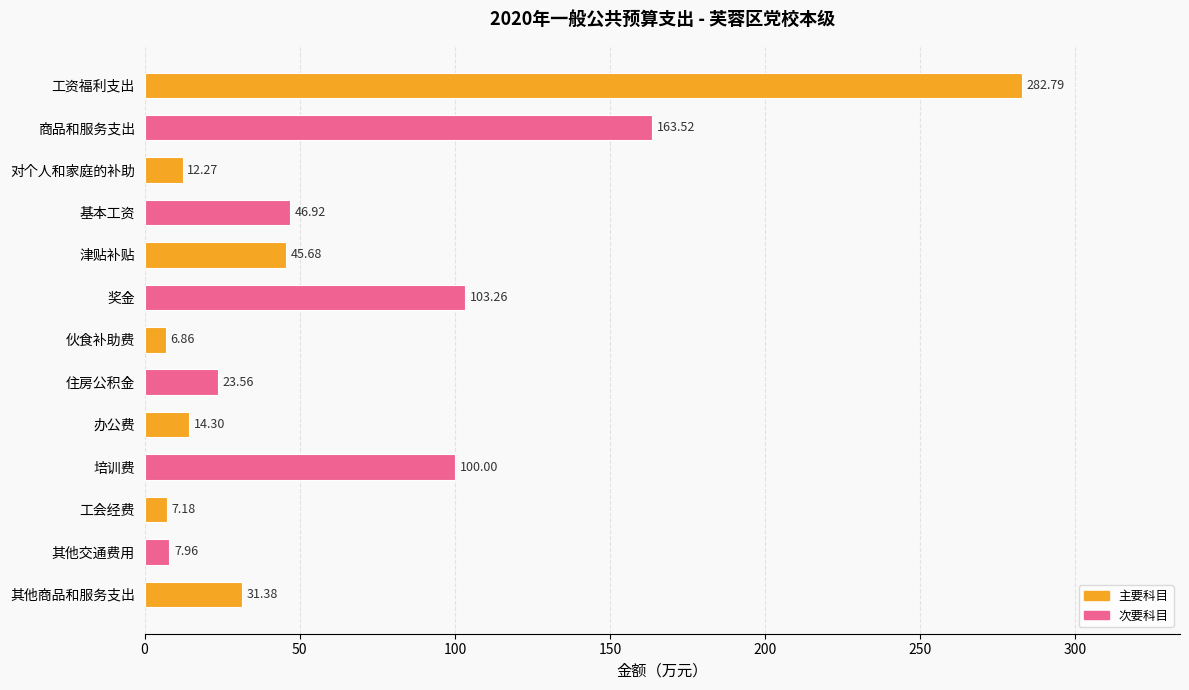

Approximately how many times larger is the value at 培训费 compared to 津贴补贴?

2.2